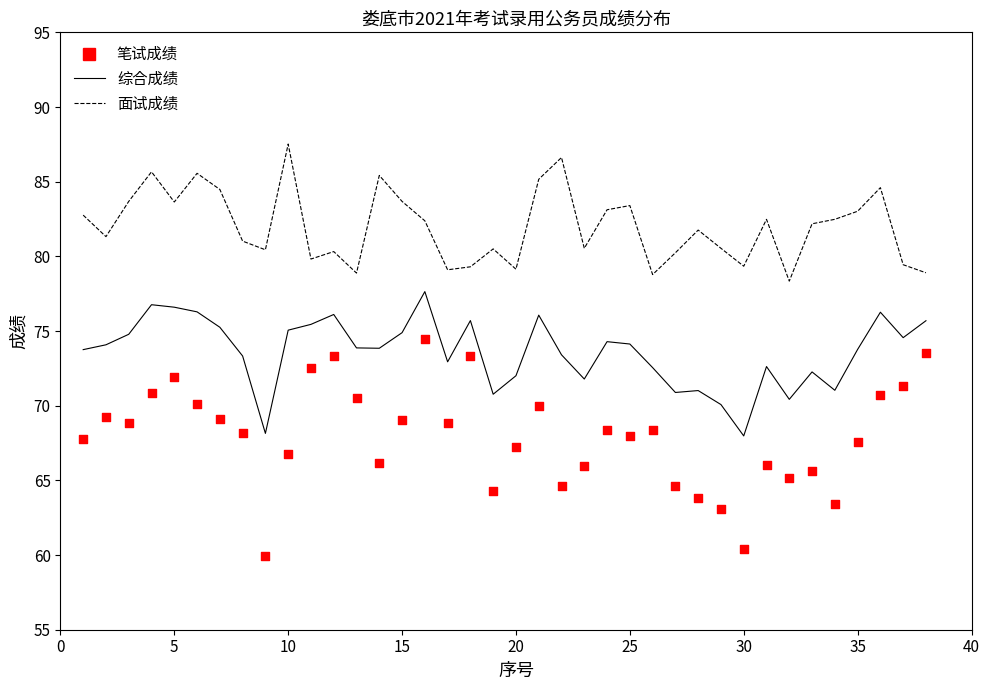

Which series contains the lowest Y value?

笔试成绩